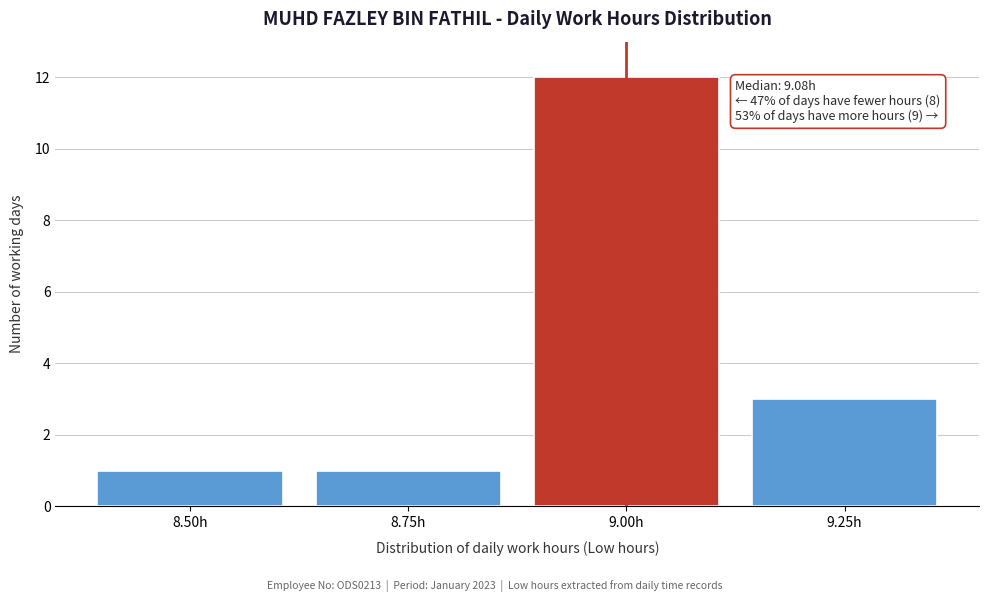

Reading right to left, transcribe all the data shown in this chart.

9.25h=3	9.00h=12	8.75h=1	8.50h=1